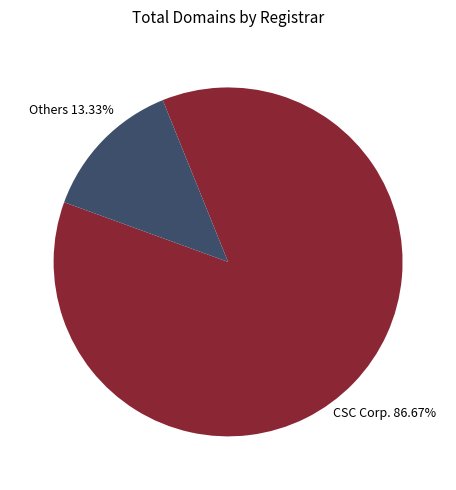

How many slices are in this pie chart?

2